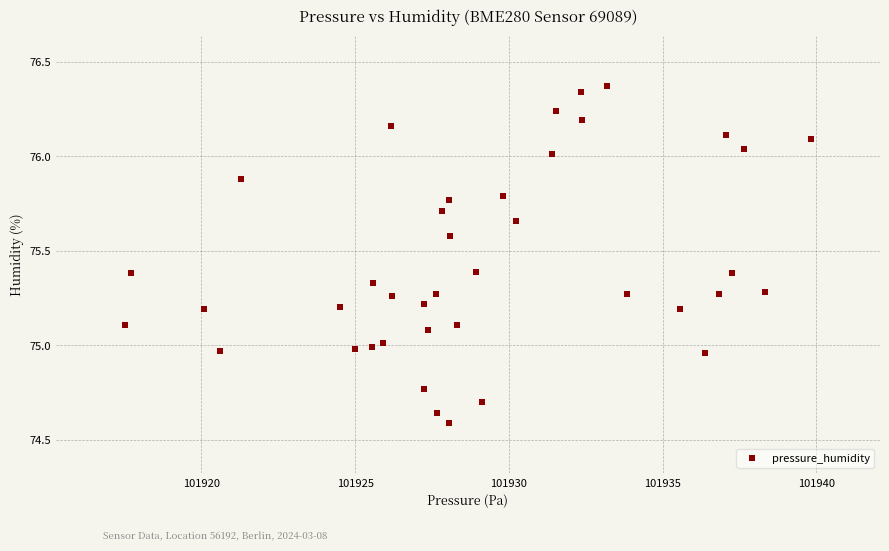

What is the range of X values (max minus min)?

22.3